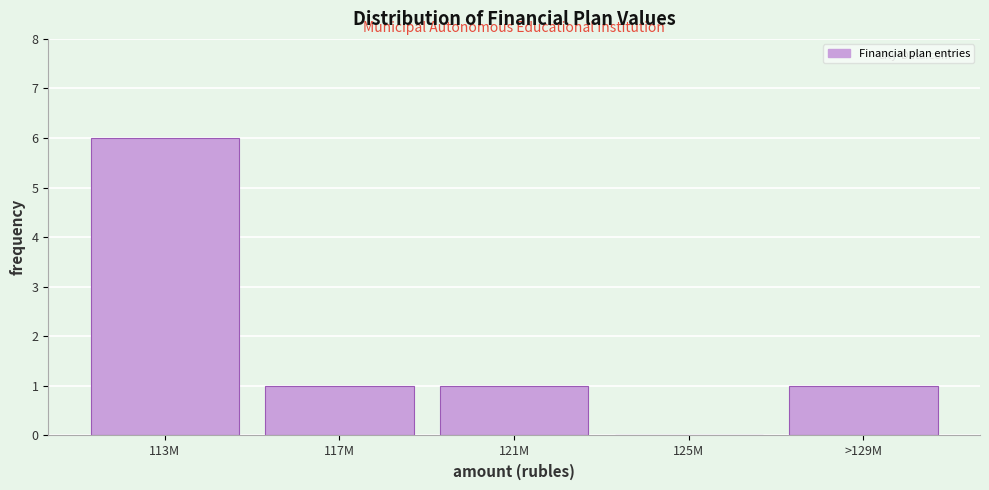

Reading left to right, what are all the values shown in this chart?

113M=6	117M=1	121M=1	125M=0	>129M=1